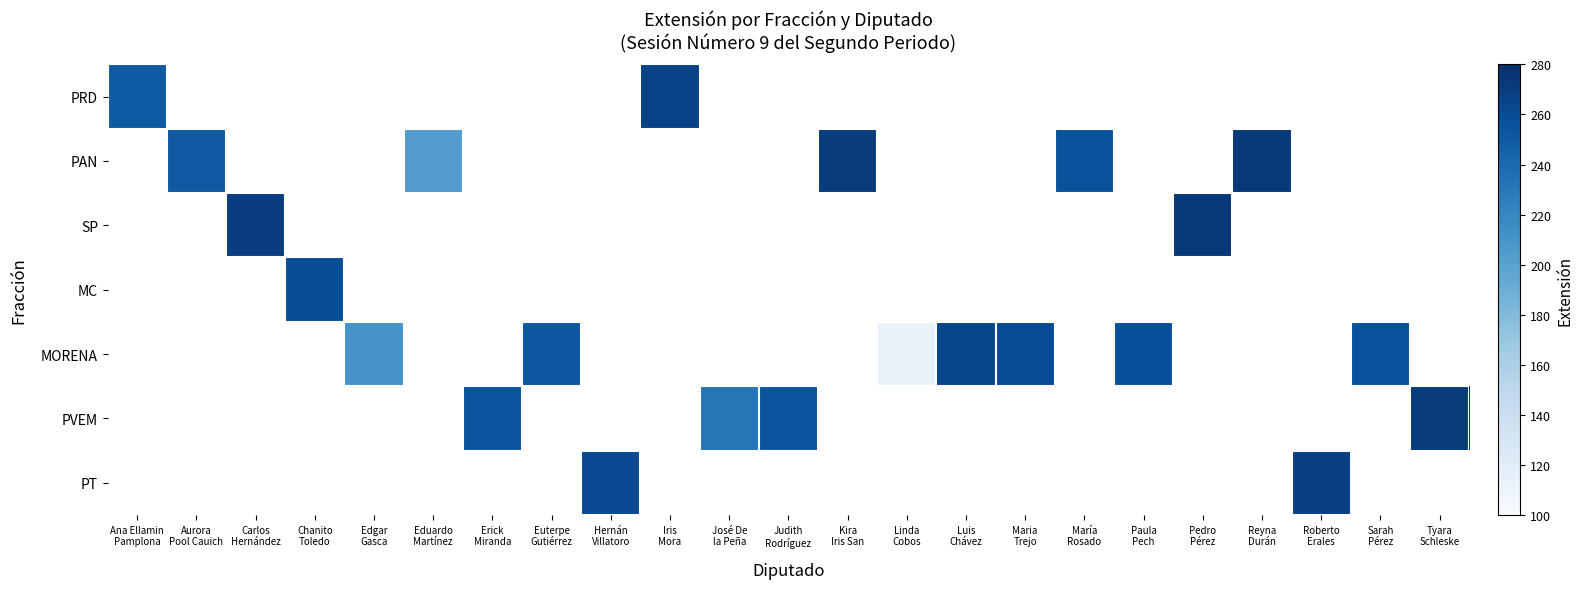

How many values in PRD are above zero?

2